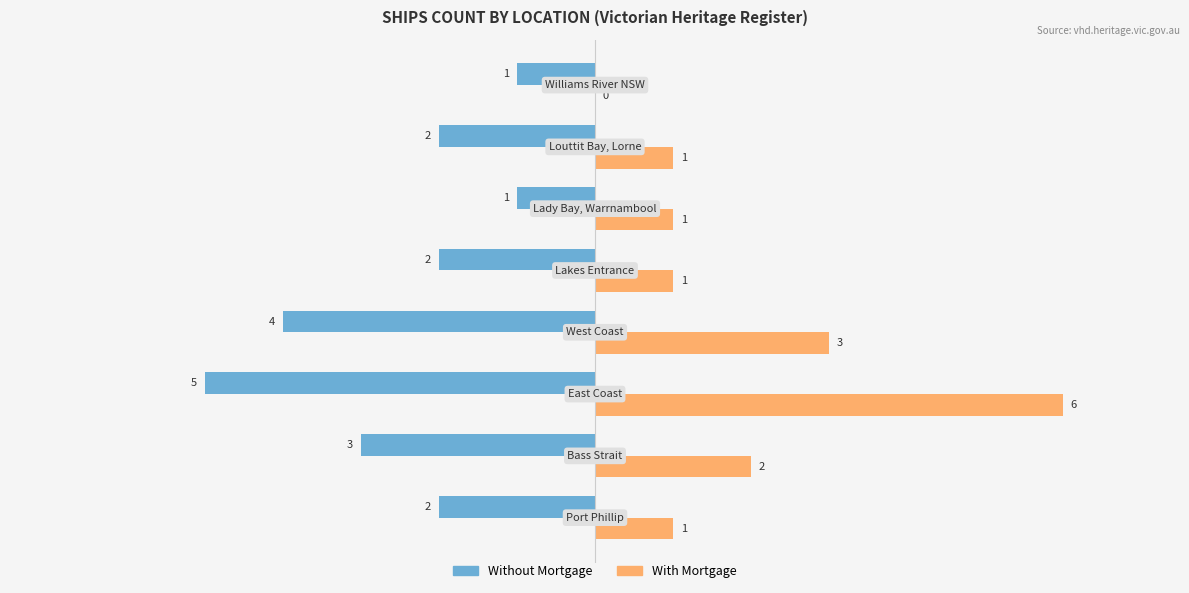

What is the maximum value shown in the chart?

6